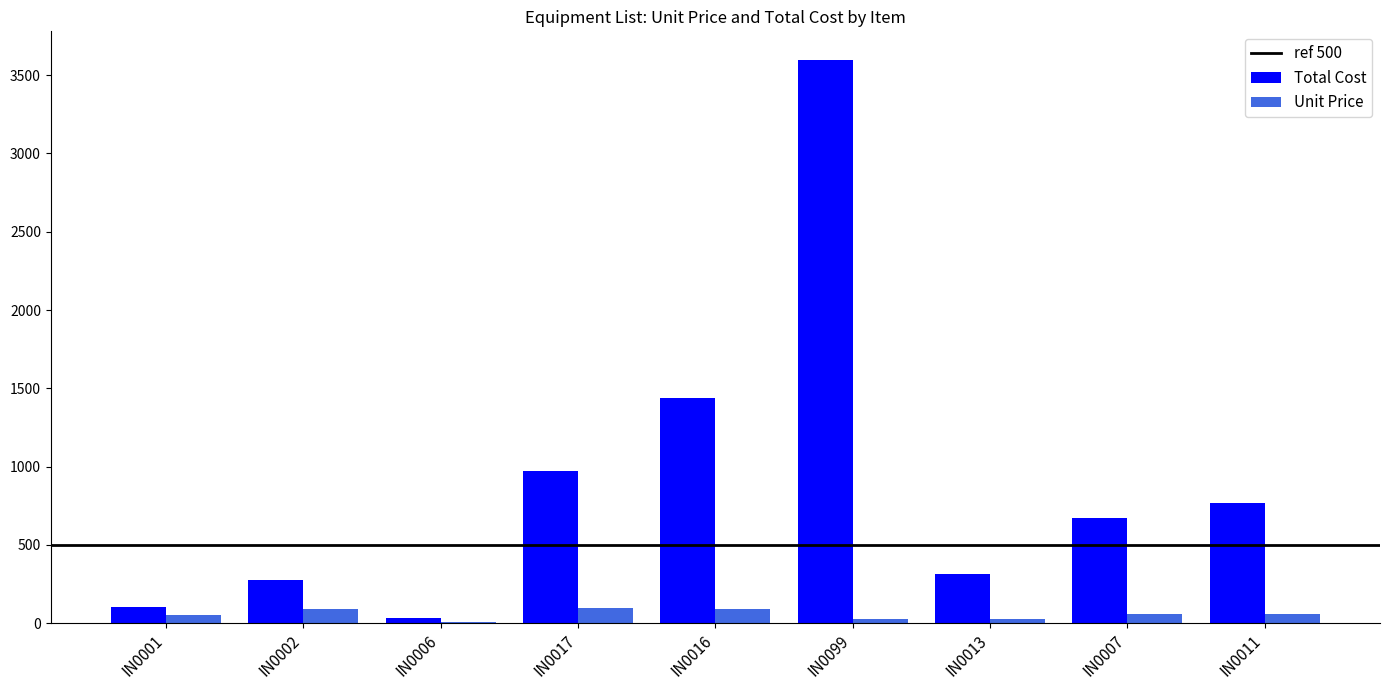

Which series has the largest total across all categories?

Total Cost